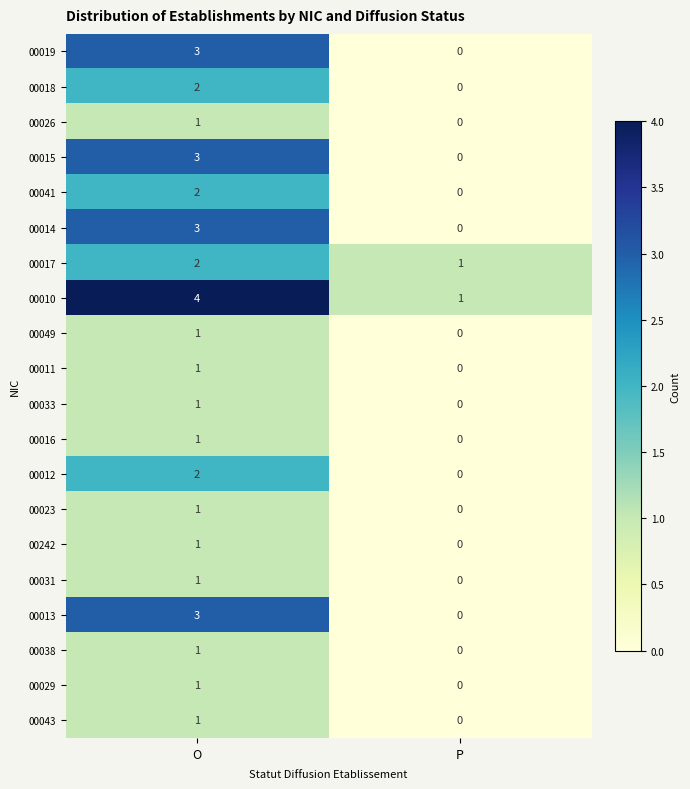

The value of 00023 at P is 0. True or false?

True